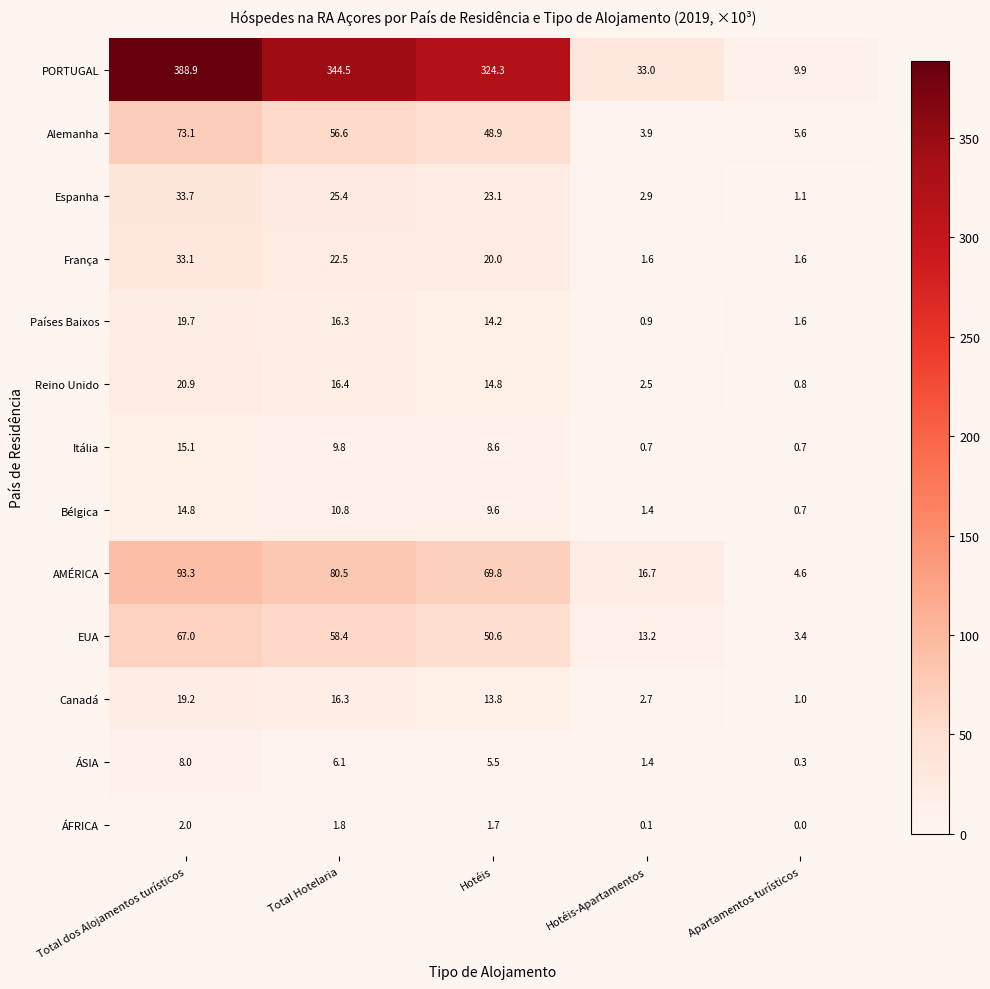

Which category has the highest value across all series?

Total dos Alojamentos turísticos